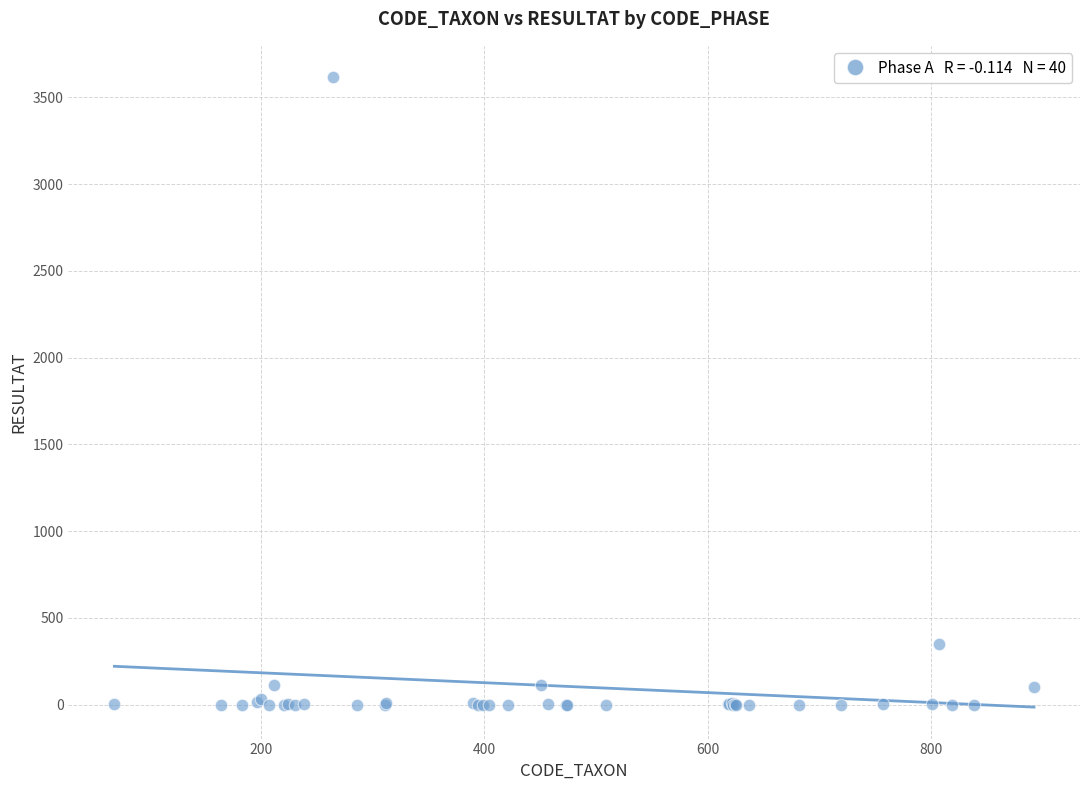

What Y value in the scatter plot is closest to 1808?

352